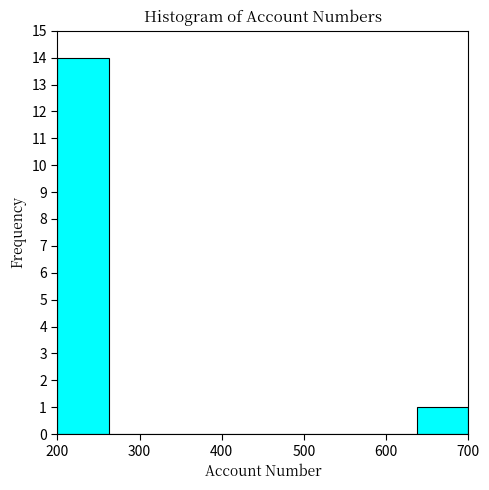

Over which range of the x-axis is the bar tallest?

200 to 260